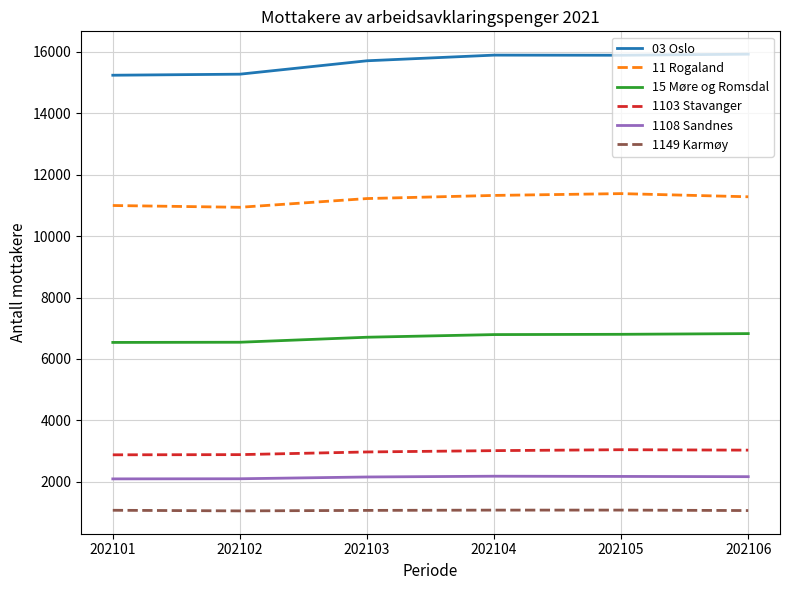

At 202103, list the series in order from largest to smallest.

03 Oslo, 11 Rogaland, 15 Møre og Romsdal, 1103 Stavanger, 1108 Sandnes, 1149 Karmøy